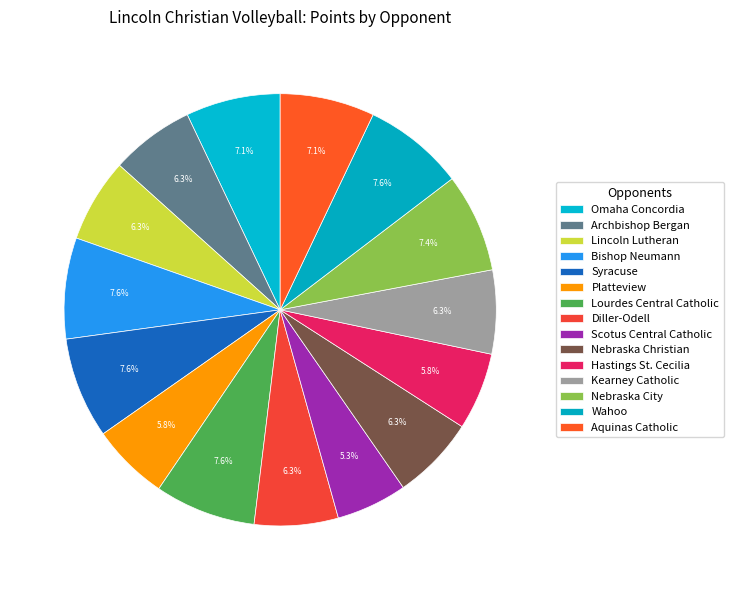

Is there a majority slice in this chart?

No